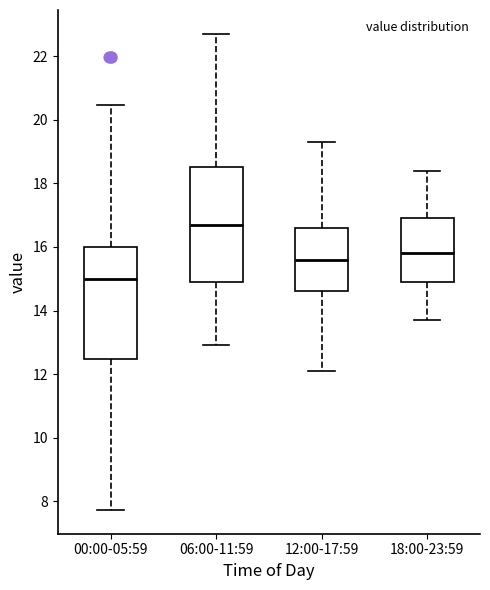

Which box has the highest median line?

06:00-11:59